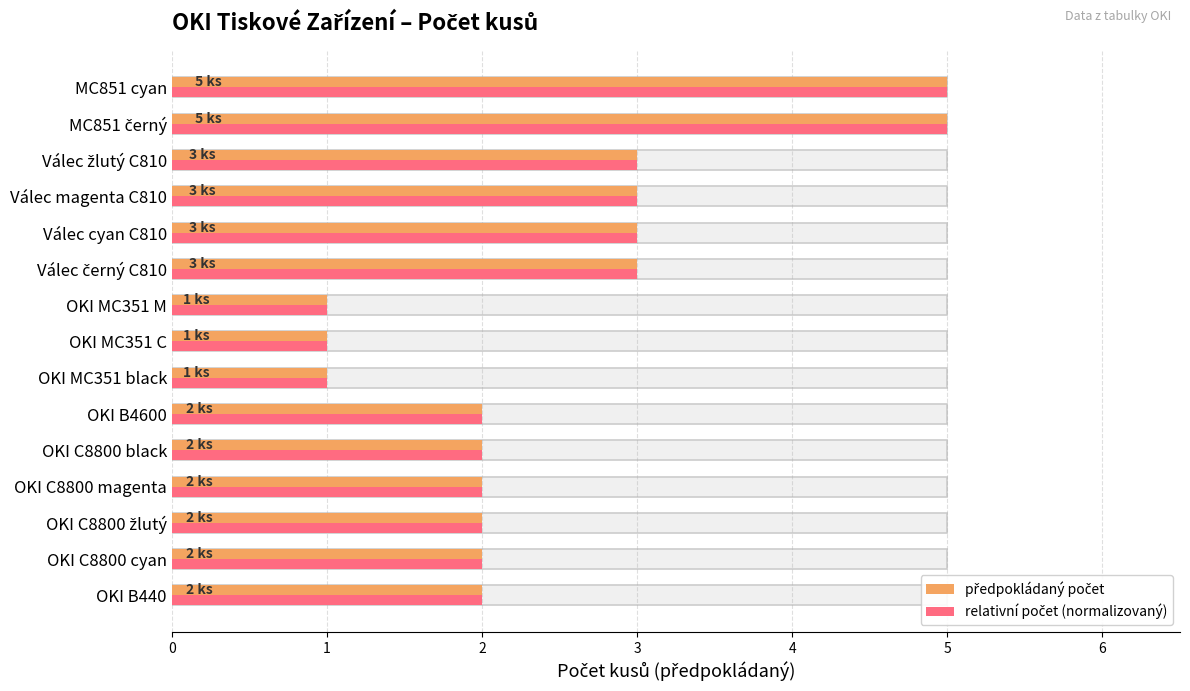

What are all the series names shown in the legend?

předpokládaný počet, relativní počet (normalizovaný)